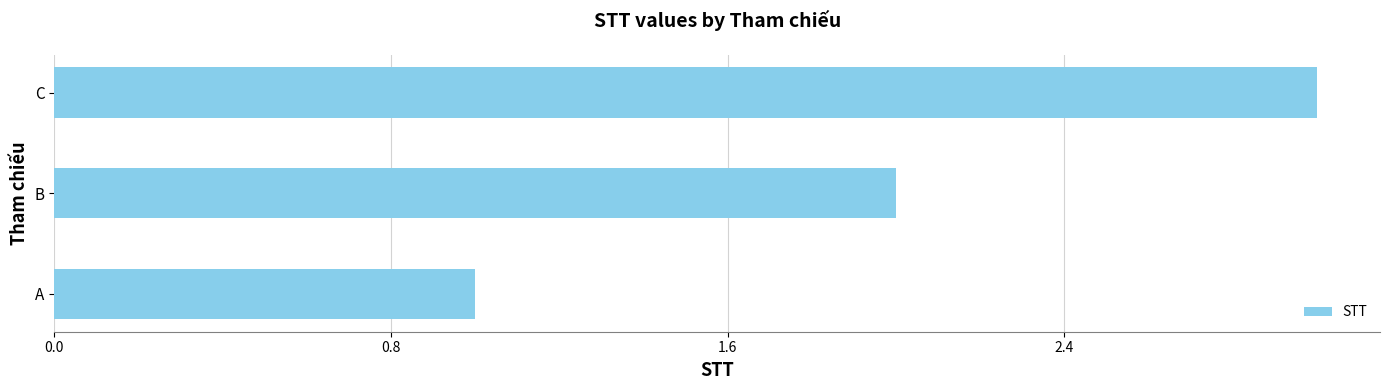

Is it true that the value at A is 2?

False